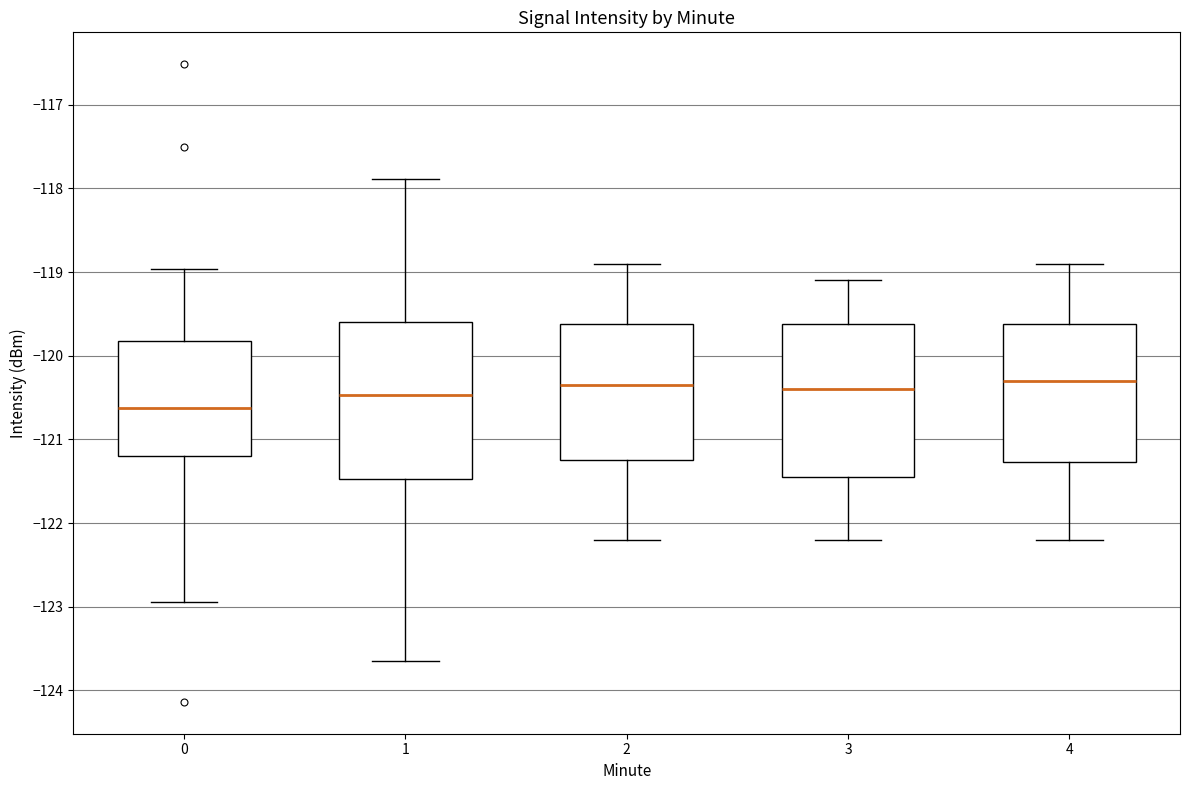

Reading left to right, transcribe this box plot: for each box, give where its median line is, the range the box spans, and where its two whiskers end, as read against the y-axis. The values are not printed on the chart, so give them approximately, as read against the axis.

0: median -120.6, box -121.2 to -119.8, whiskers -122.9 to -119.0
1: median -120.5, box -121.5 to -119.6, whiskers -123.6 to -117.9
2: median -120.3, box -121.2 to -119.6, whiskers -122.2 to -118.9
3: median -120.4, box -121.4 to -119.6, whiskers -122.2 to -119.1
4: median -120.3, box -121.3 to -119.6, whiskers -122.2 to -118.9